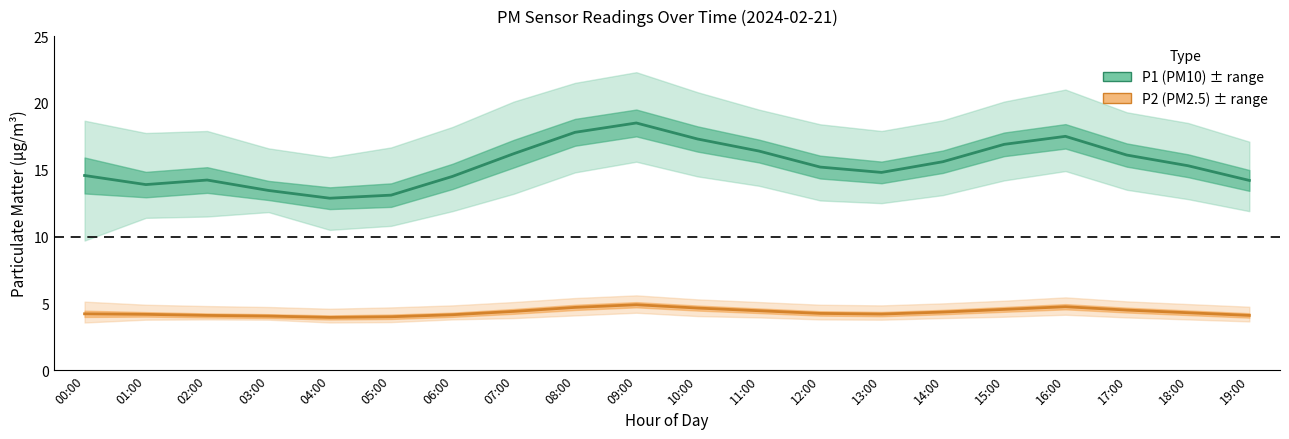

Reading right to left, list all the values displayed in this chart.

P1 (PM10): 14.2	15.3	16.1	17.5	16.9	15.6	14.8	15.2	16.4	17.3	18.5	17.8	16.2	14.5	13.1	12.9	13.4	14.2	13.9	14.6
P2 (PM2.5): 4.1	4.3	4.5	4.8	4.5	4.3	4.2	4.2	4.5	4.7	4.9	4.7	4.4	4.2	4.0	4.0	4.0	4.1	4.2	4.2